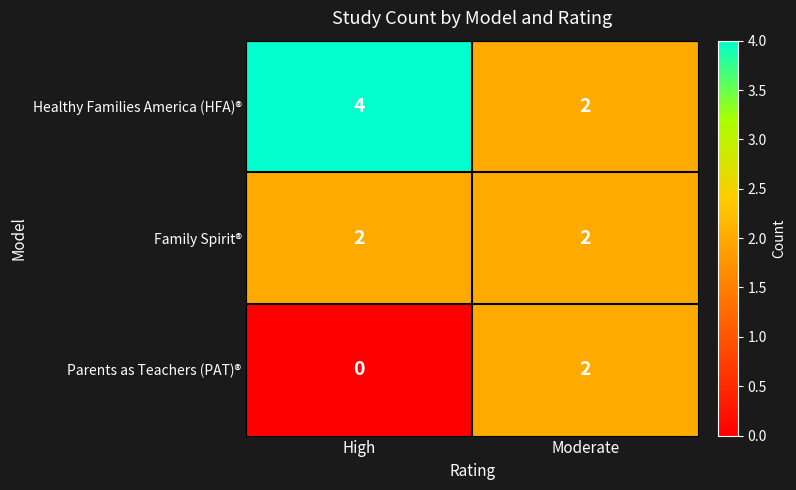

Which series has the largest total across all categories?

Healthy Families America (HFA)®